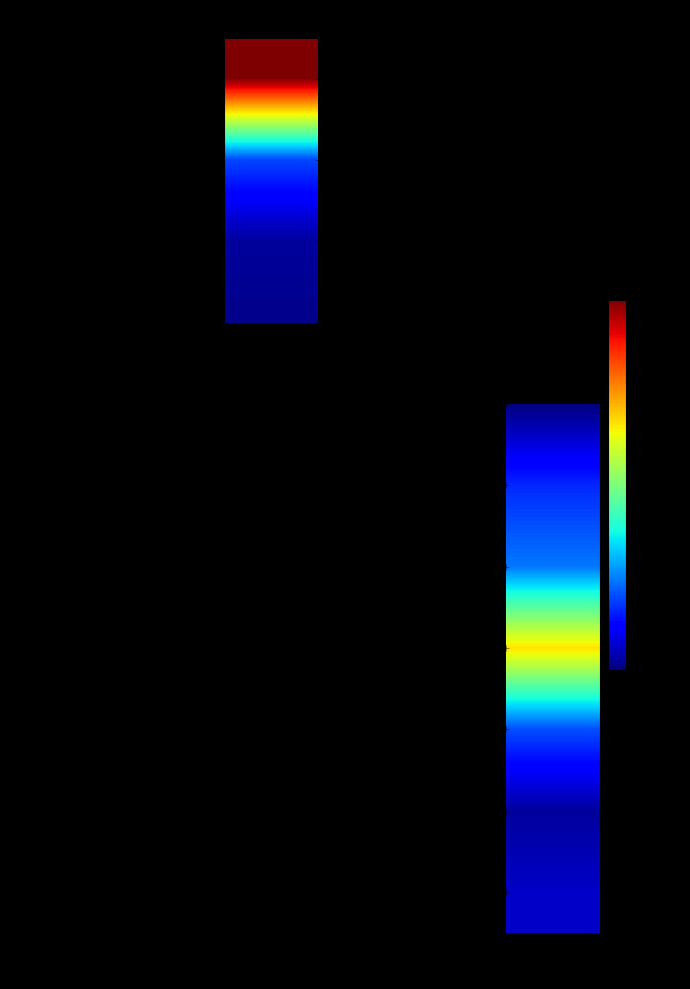

How many distinct data groups are displayed?

11